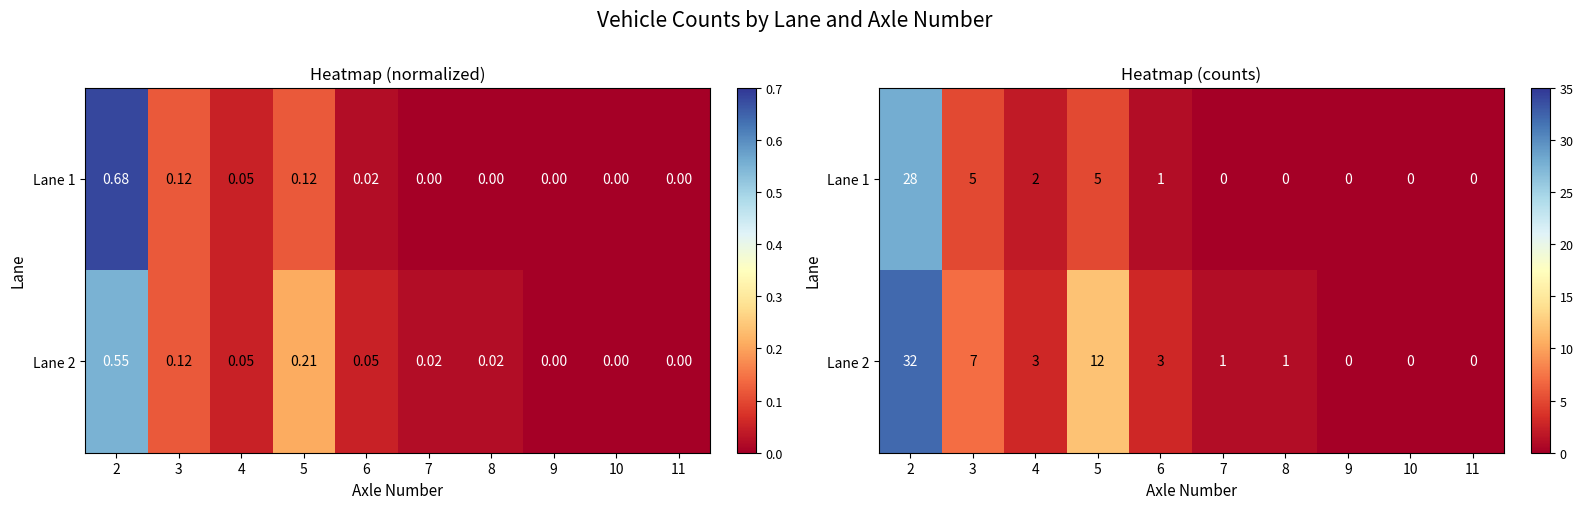

List the series in order of their peak value, highest first.

Lane 2, Lane 1